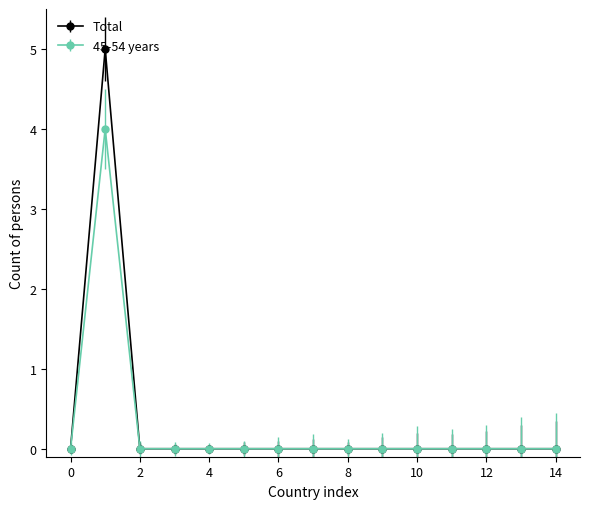

What is the greatest value displayed?

5